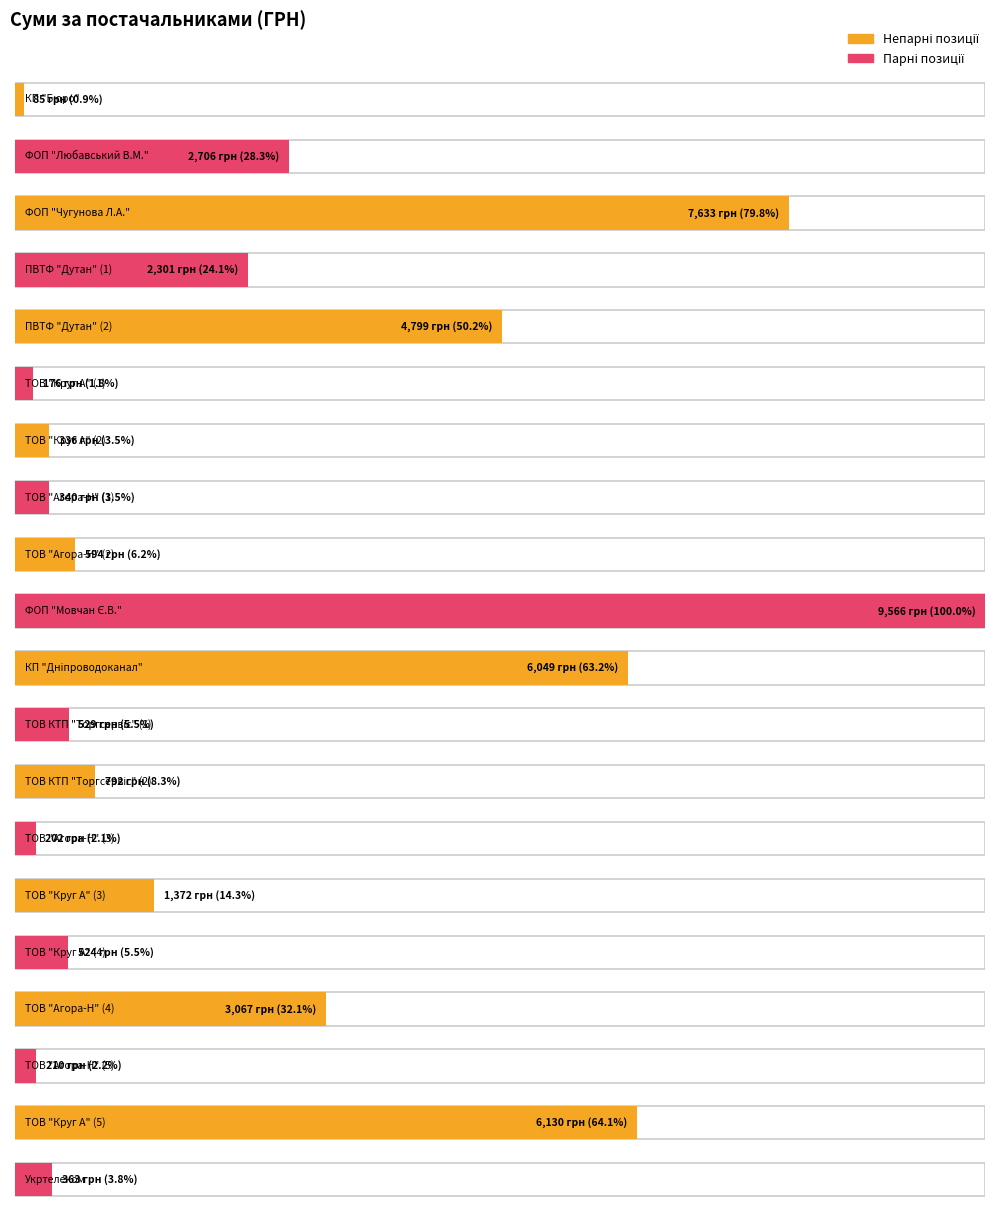

Is it true that the value at ТОВ "Круг А" (5) is 2339.8?

False